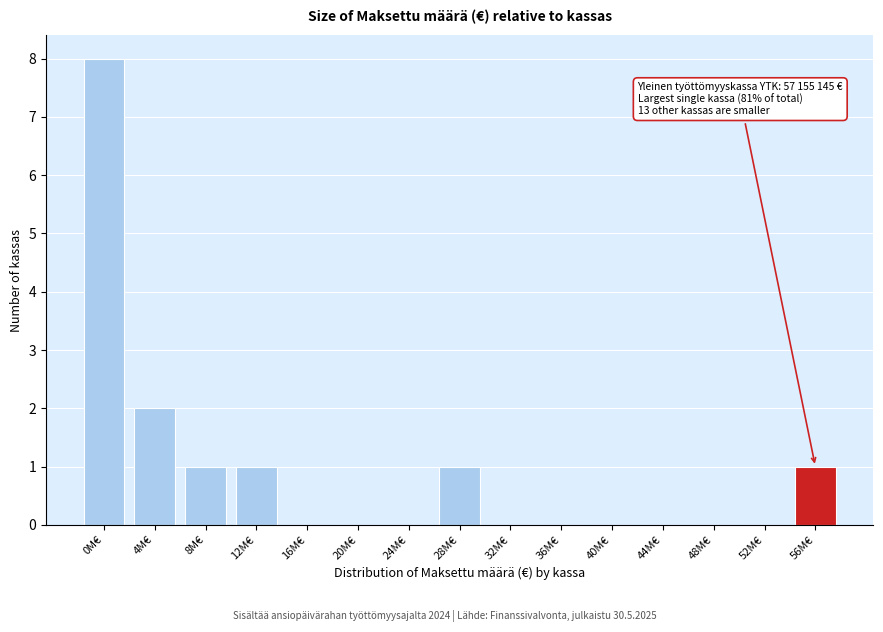

Reading left to right, what are all the values shown in this chart?

0M€=8	4M€=2	8M€=1	12M€=1	16M€=0	20M€=0	24M€=0	28M€=1	32M€=0	36M€=0	40M€=0	44M€=0	48M€=0	52M€=0	56M€=1